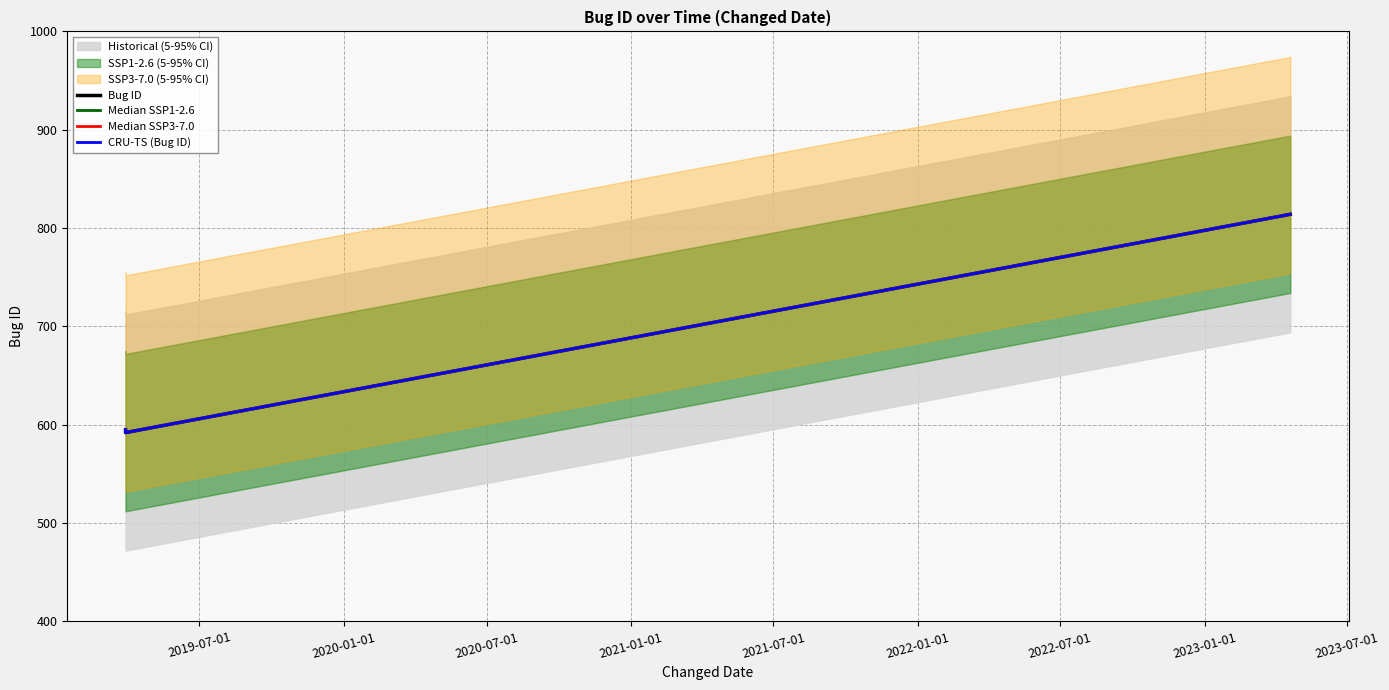

What is the greatest value displayed?

814